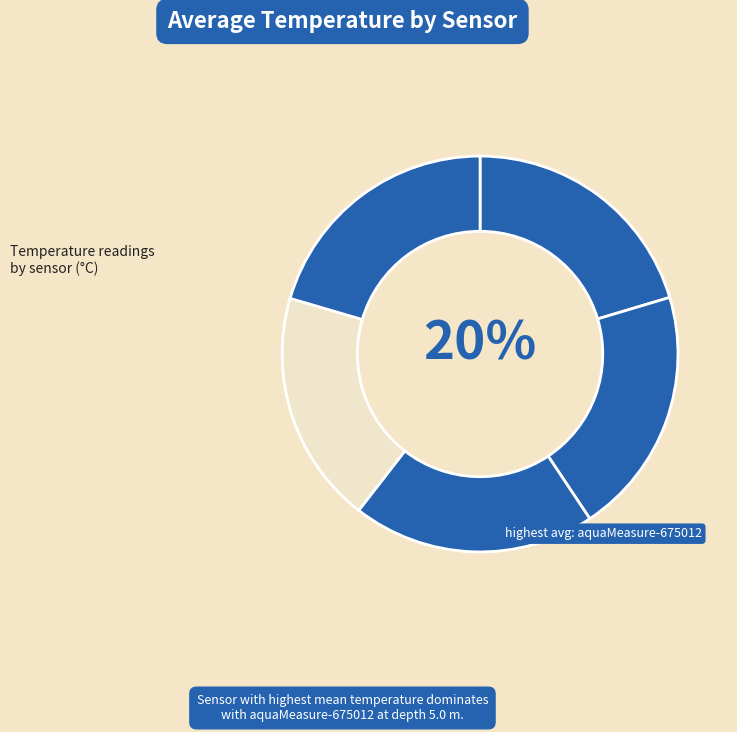

How many slices are in this pie chart?

5